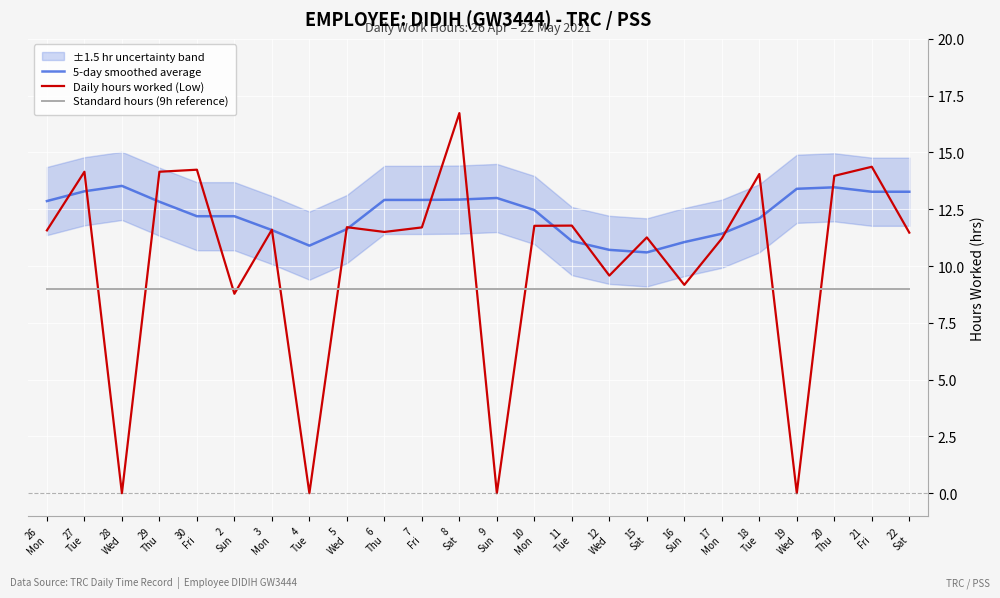

How many values in the 5-day smoothed average series are below 12?

8